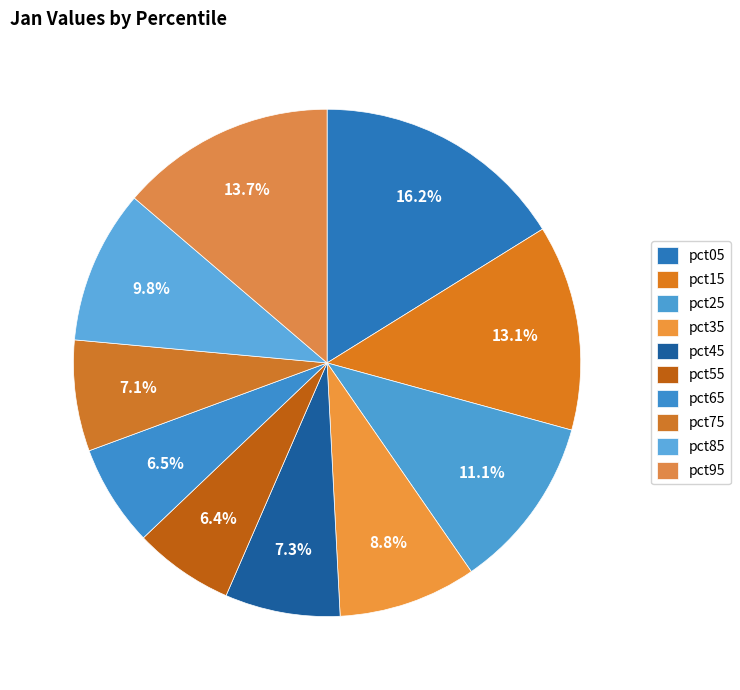

How many segments does this pie chart have?

10